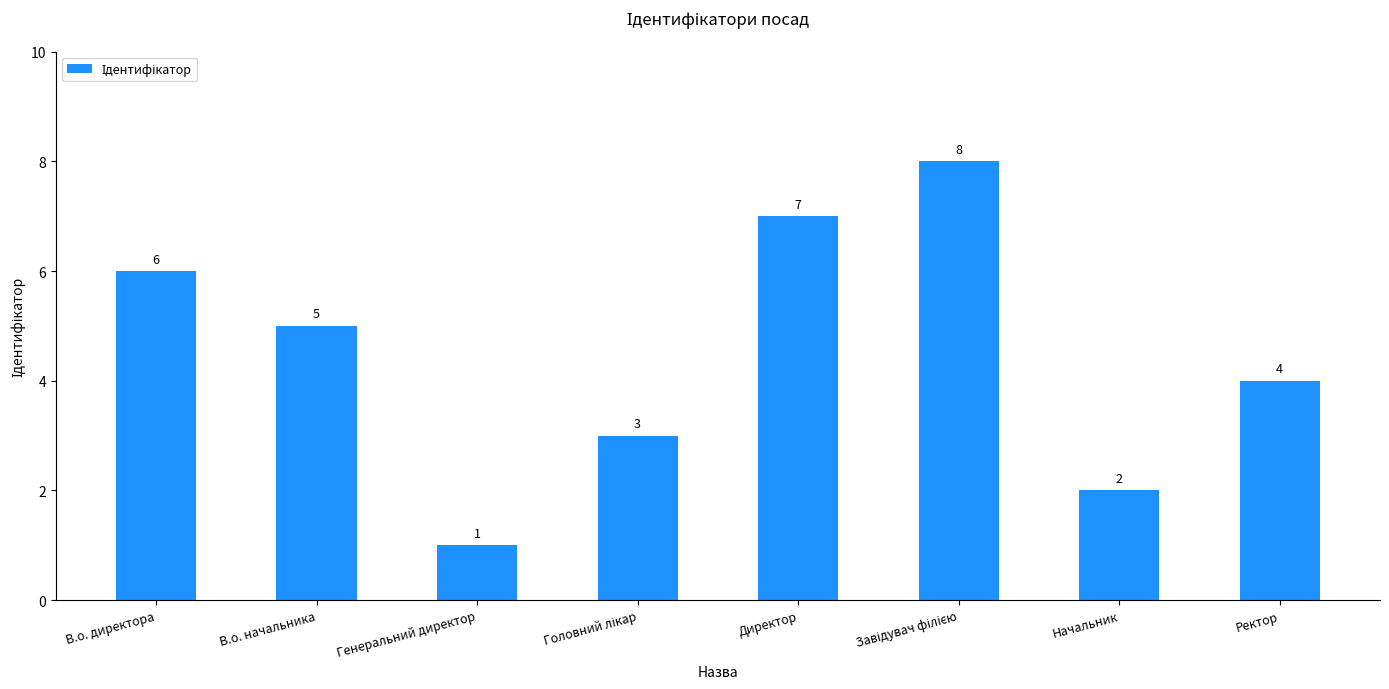

How many data points does each series have?

8